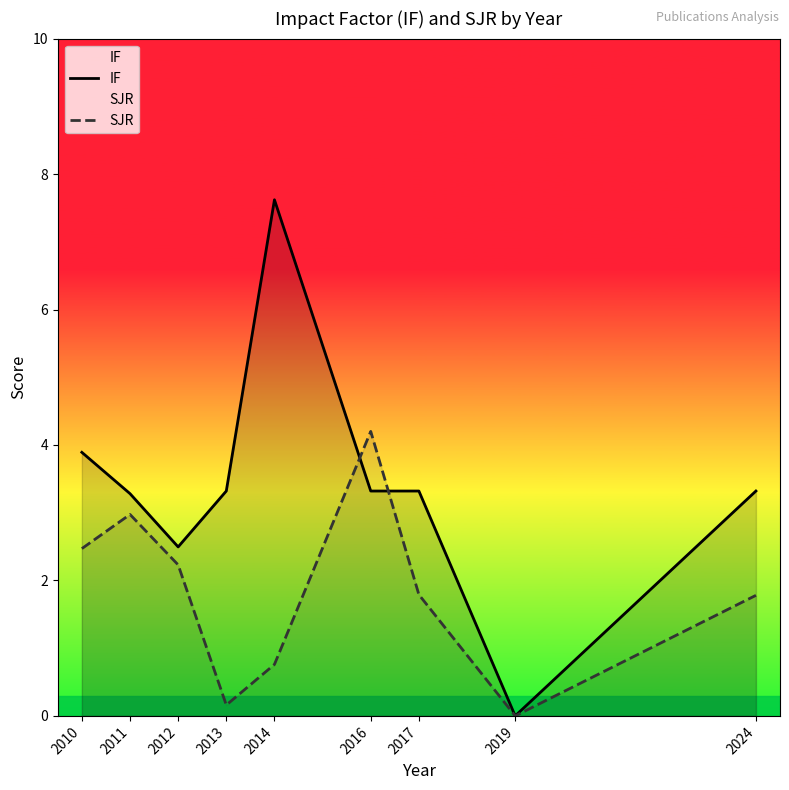

Between which two adjacent categories do IF and SJR first intersect?

2014 and 2016